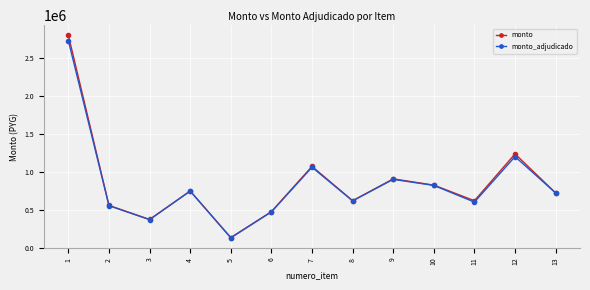

What is the minimum value shown in the chart?

128000